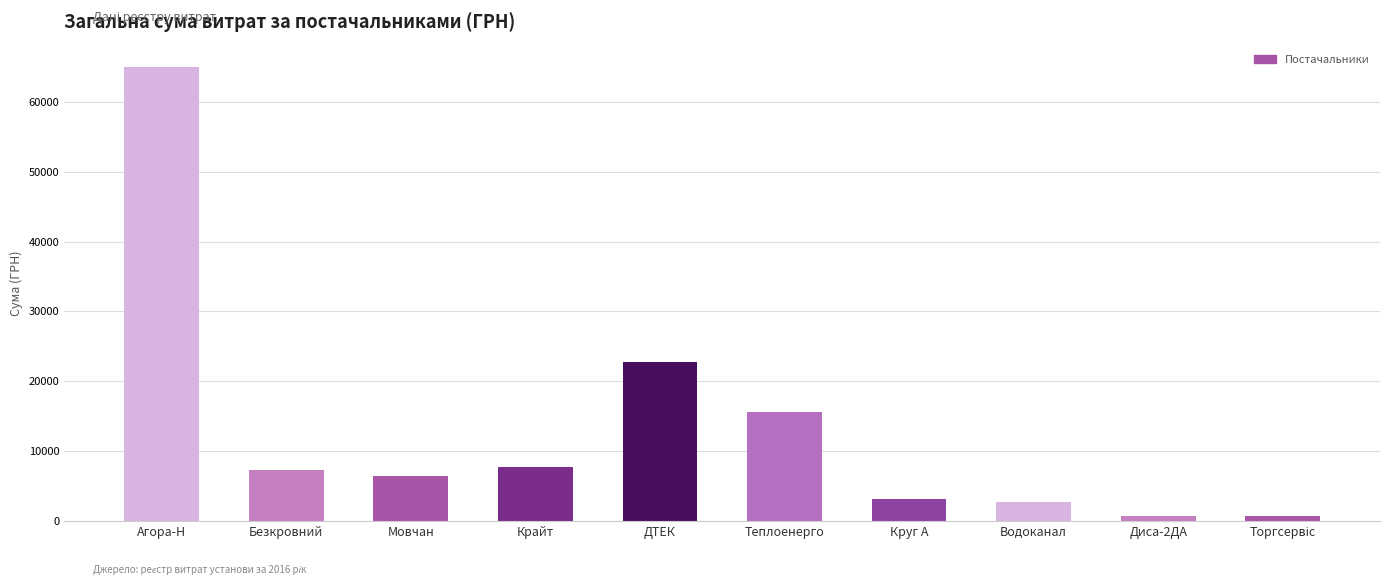

What is the greatest value displayed?

64932.7